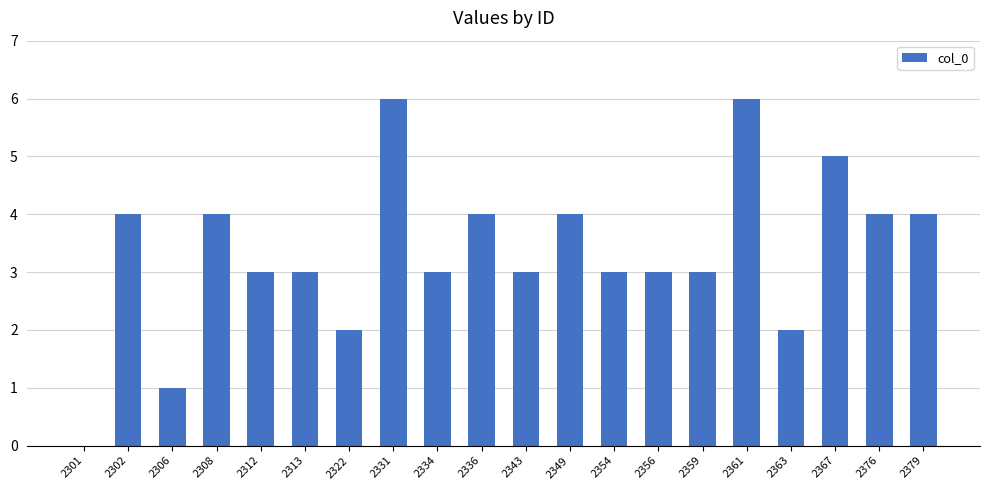

How many values are above zero?

19